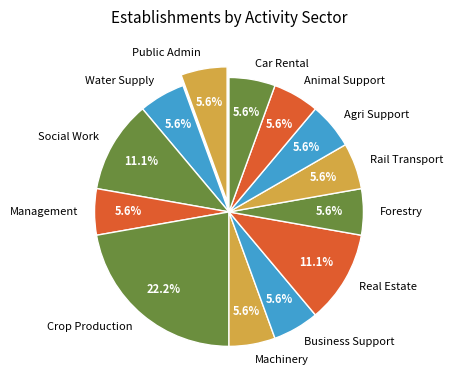

How many slices are in this pie chart?

13